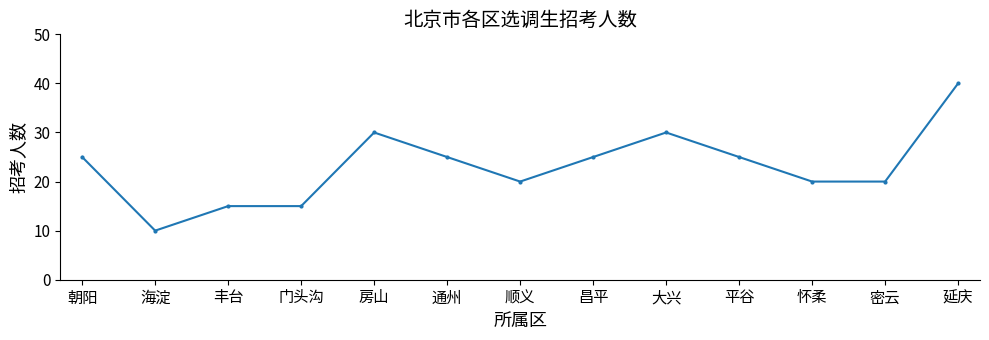

What is the value of the 2nd point from the left?

10